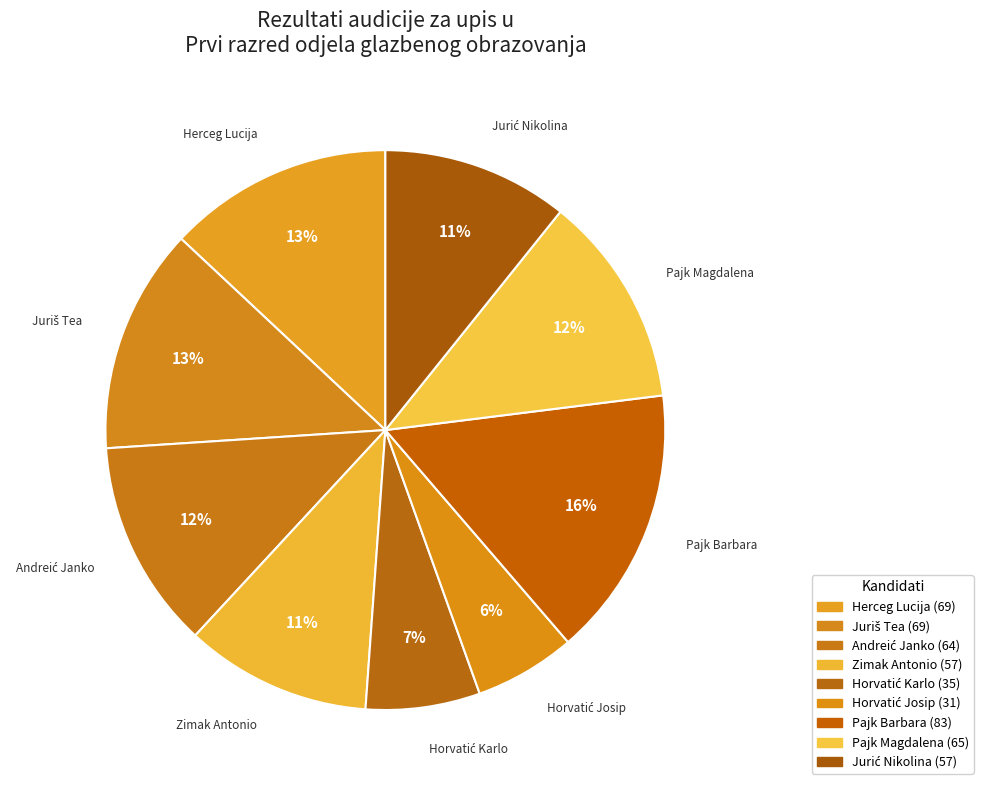

How many segments does this pie chart have?

9